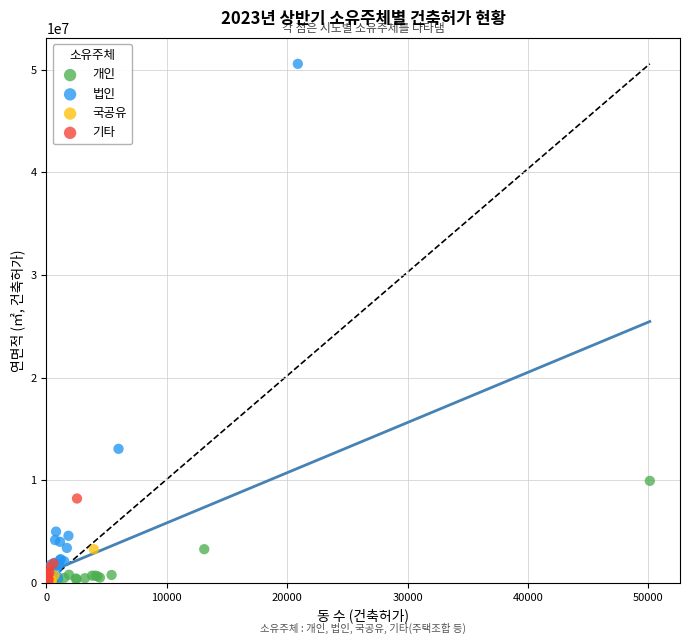

Which series has the widest spread of Y values?

법인